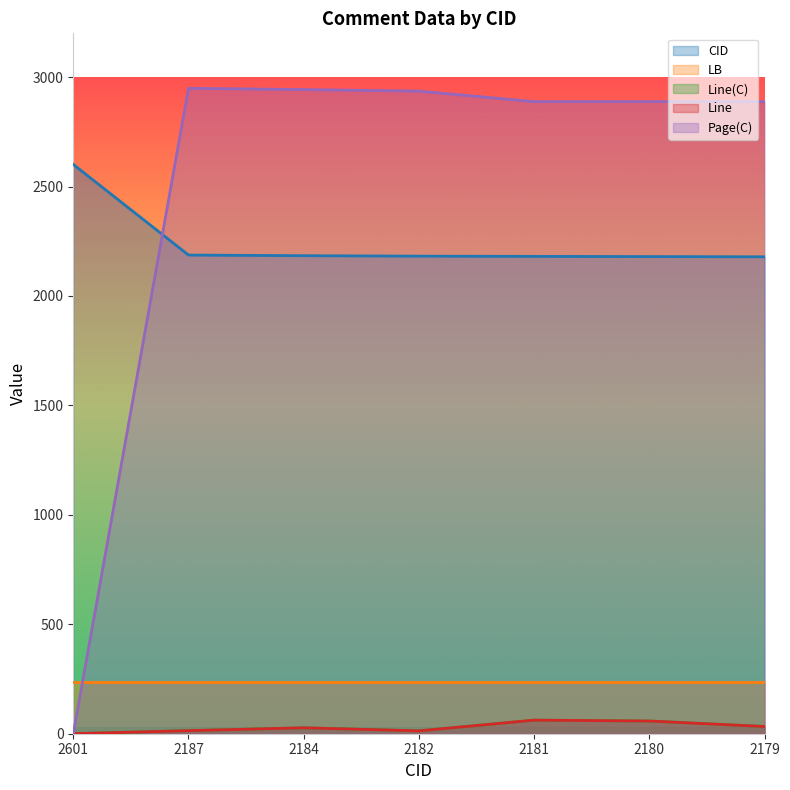

What is the difference between the maximum and minimum values in the CID series?

422